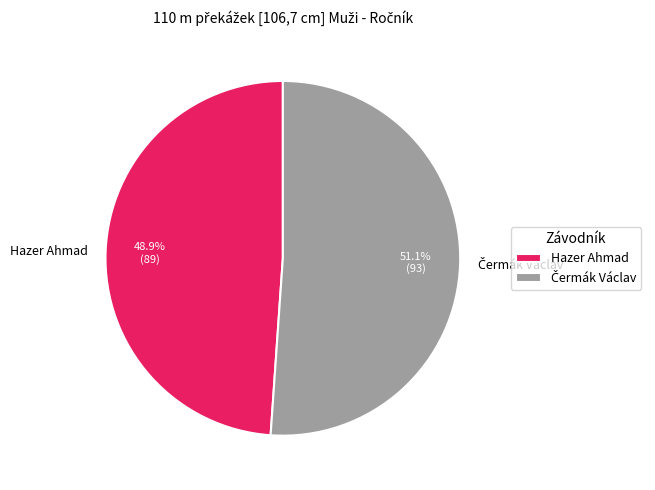

Is there any slice that represents more than half of the pie?

Yes